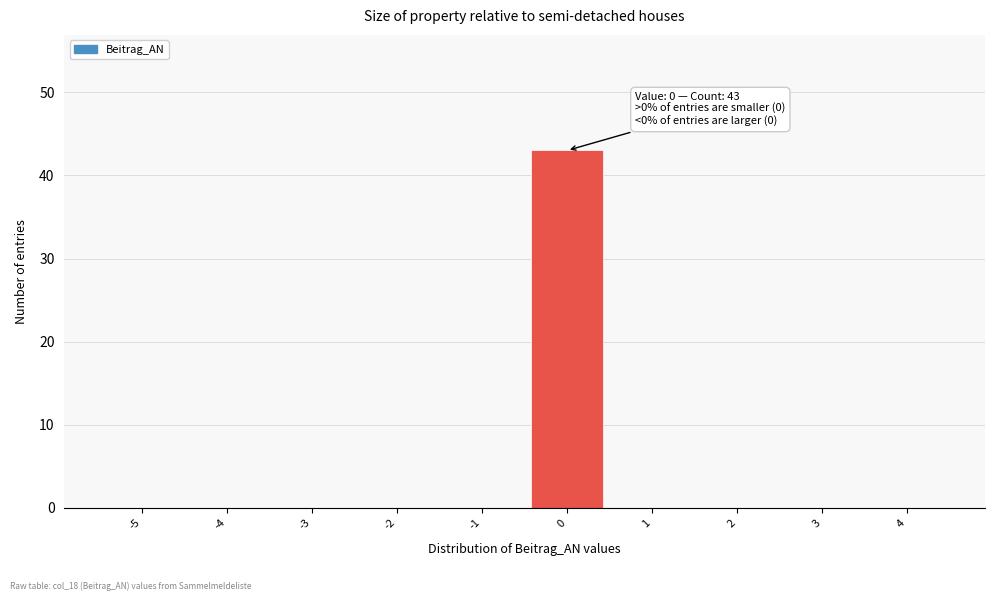

What is the maximum value shown in the chart?

43